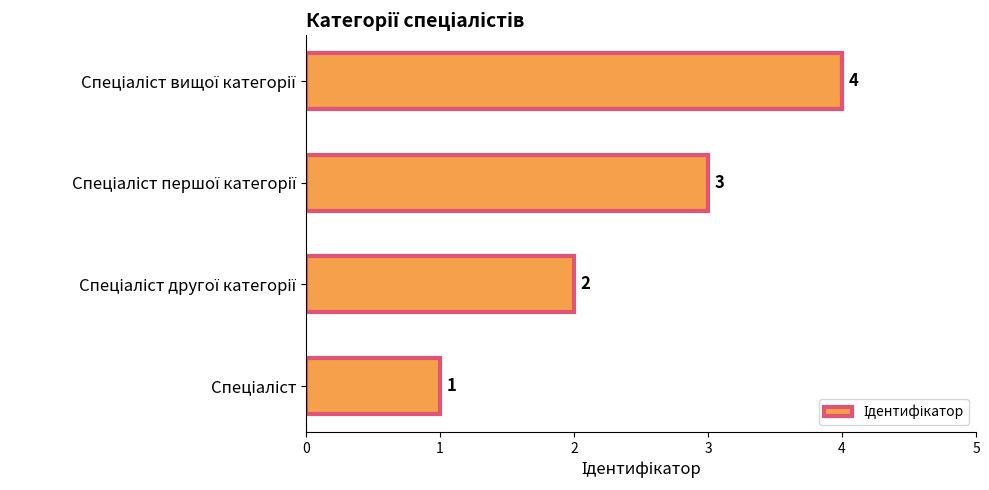

What is the maximum value shown in the chart?

4